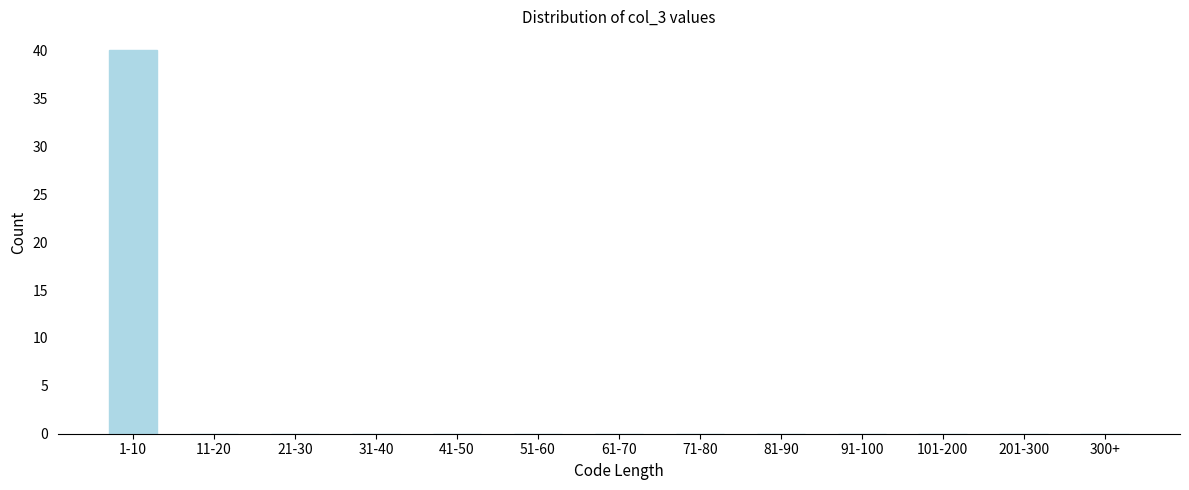

Reading left to right, extract all data points from this chart.

1-10=40	11-20=0	21-30=0	31-40=0	41-50=0	51-60=0	61-70=0	71-80=0	81-90=0	91-100=0	101-200=0	201-300=0	300+=0